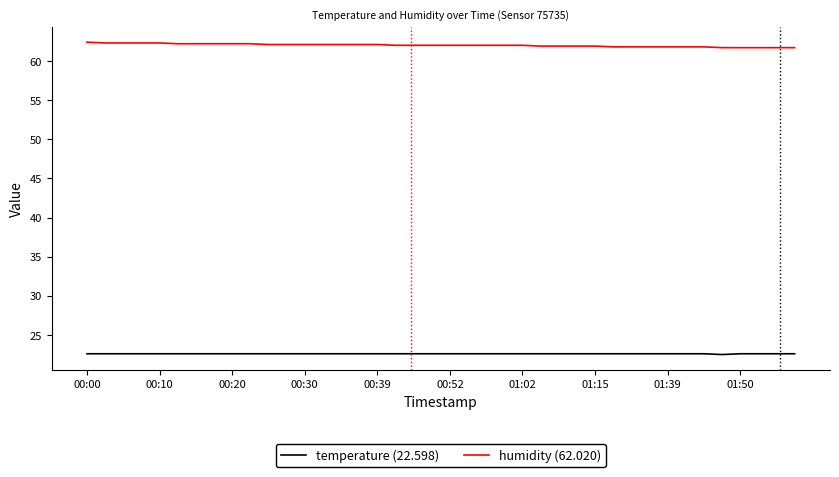

What is the lowest value of the temperature (22.598) series?

22.5